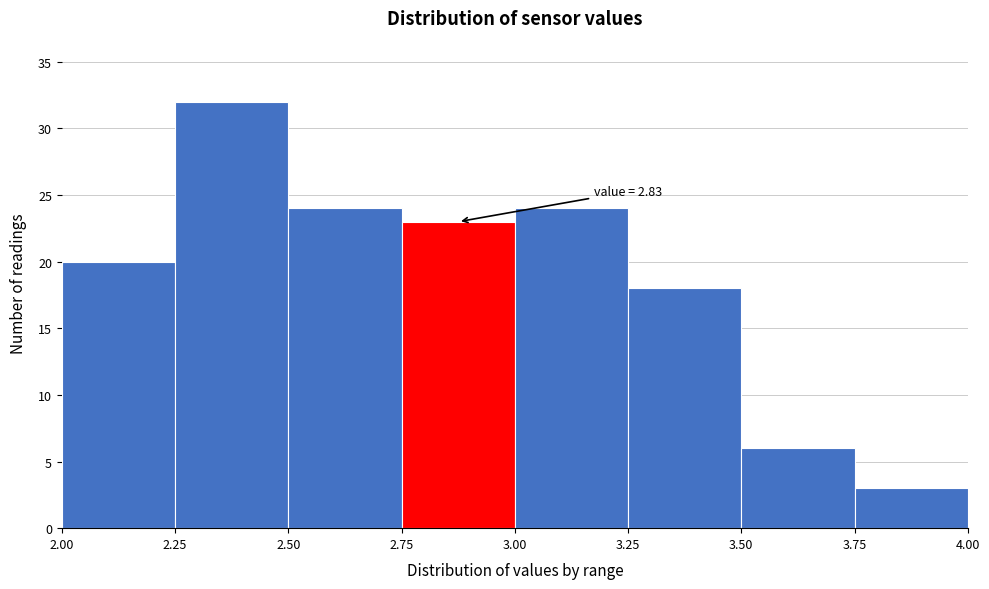

Which range on the x-axis has the tallest bar?

2.25 to 2.50